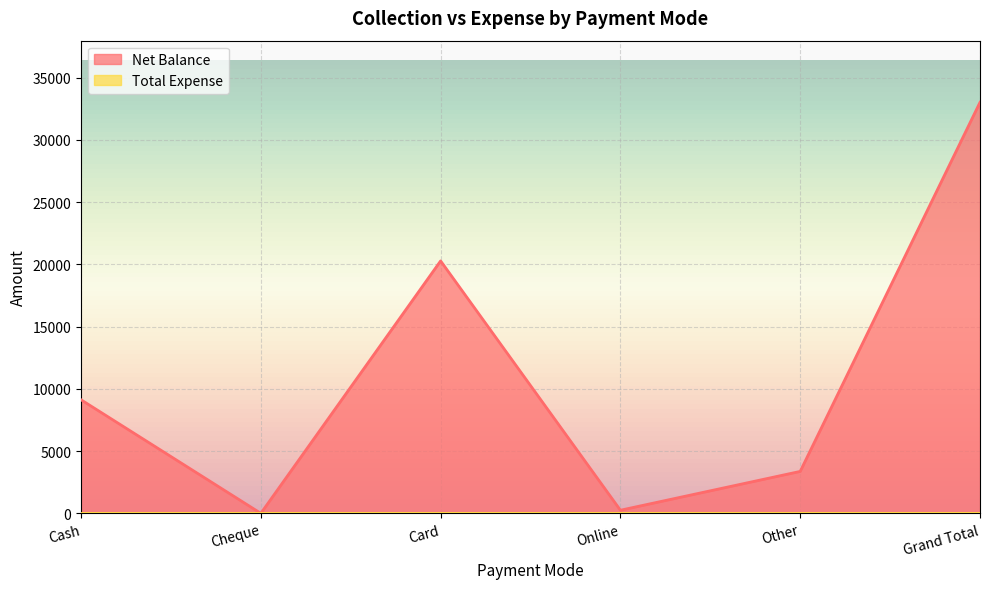

What is the label of the 4th point from the left?

Online